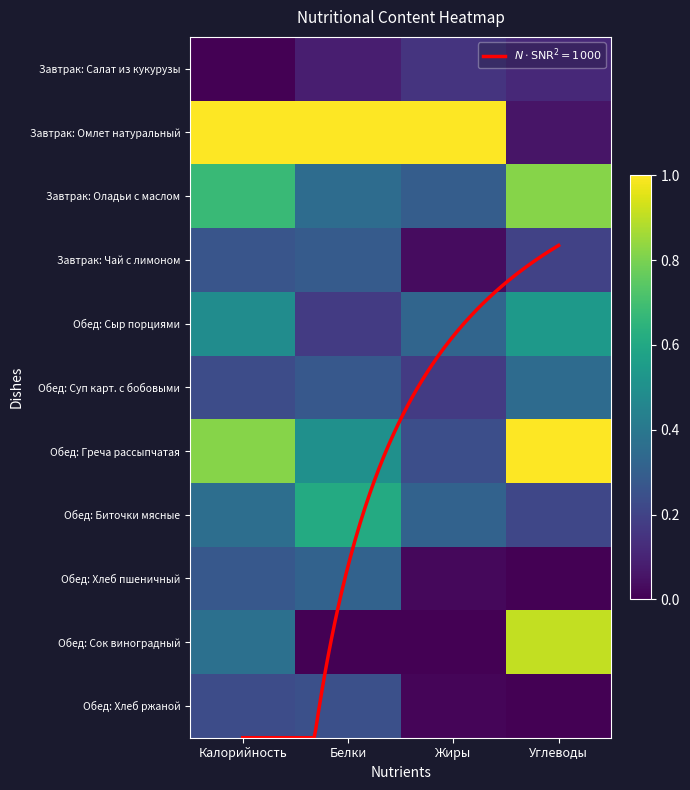

Which has a higher value, Жиры or Углеводы?

Жиры